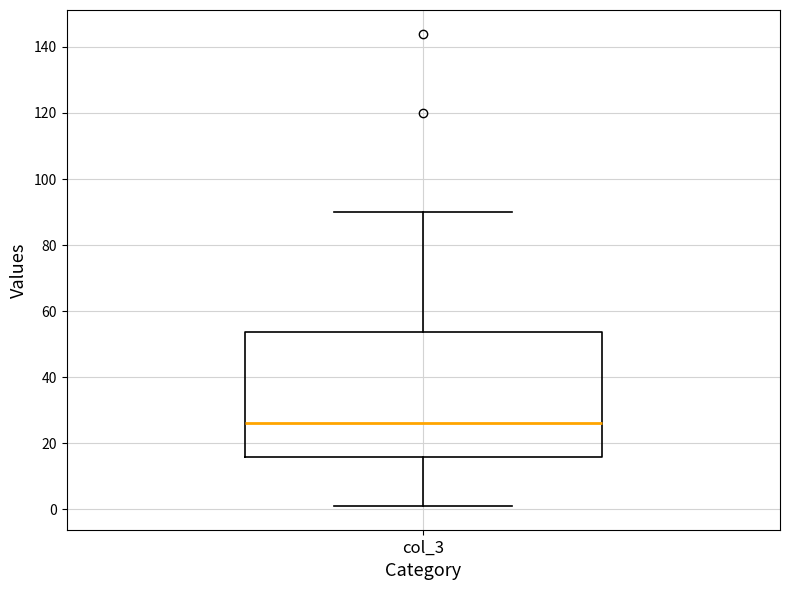

Where does the upper whisker of the box for col_3 end on the y-axis? The values are not printed on the chart, so give them approximately, as read against the axis.

90